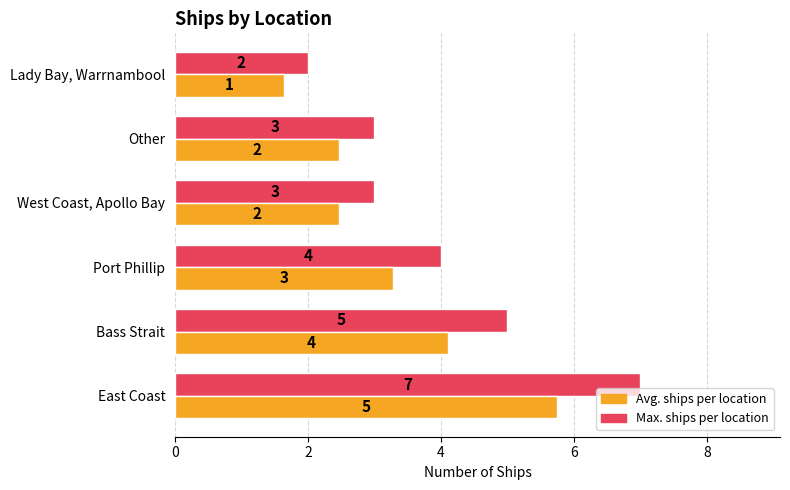

How many categories are shown in the chart?

6